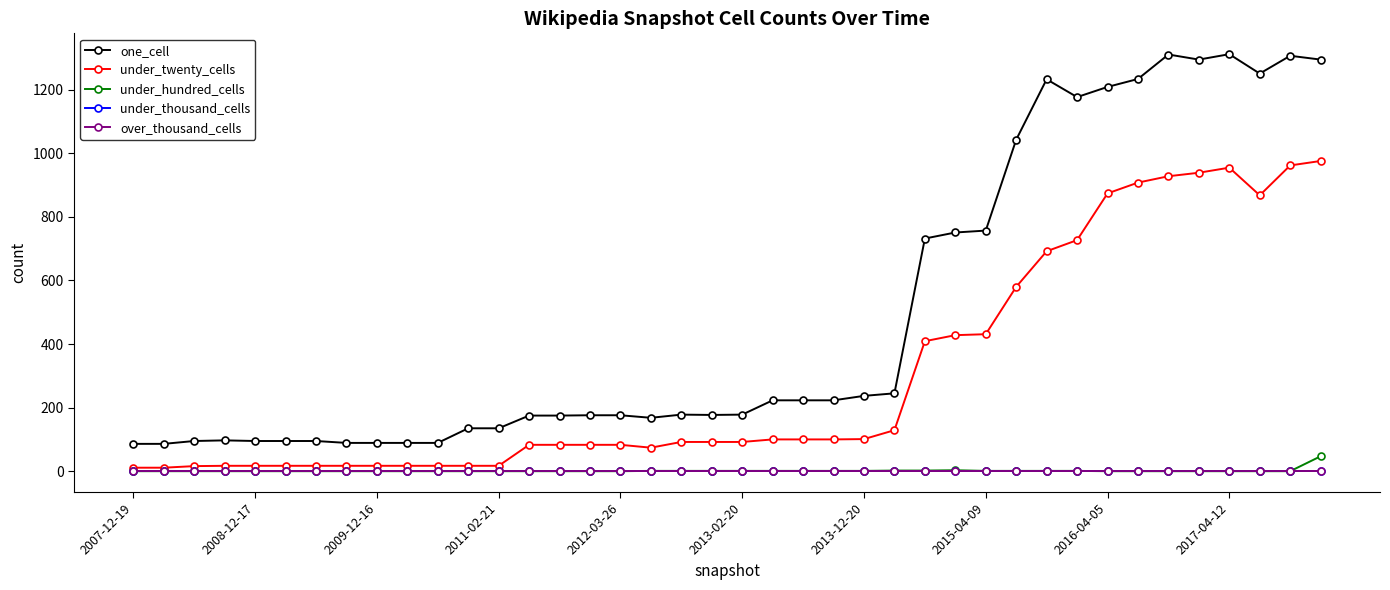

At which category does one_cell reach its first local valley?

17